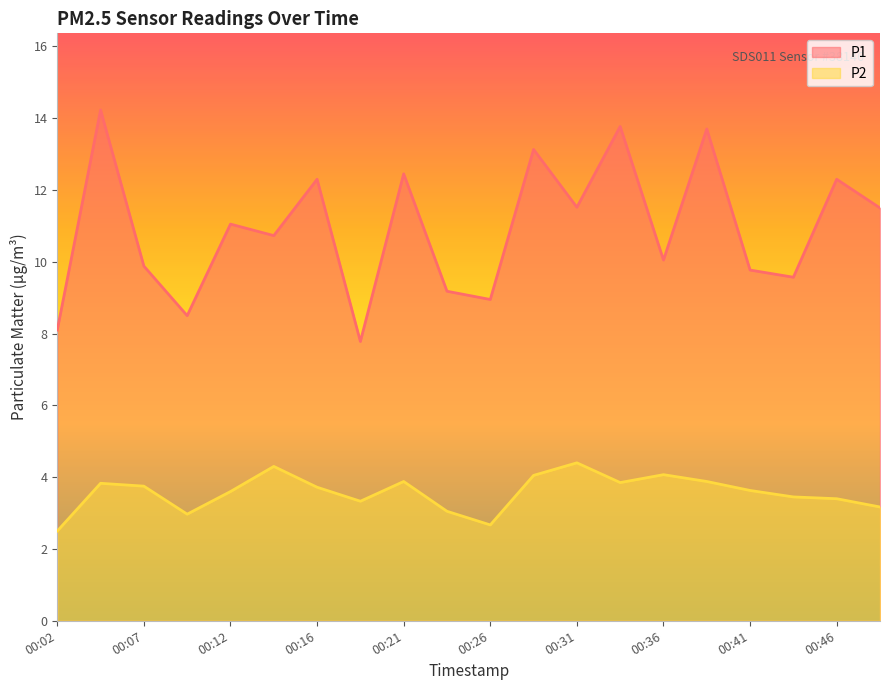

List the series in order of their overall mean, lowest first.

P2, P1